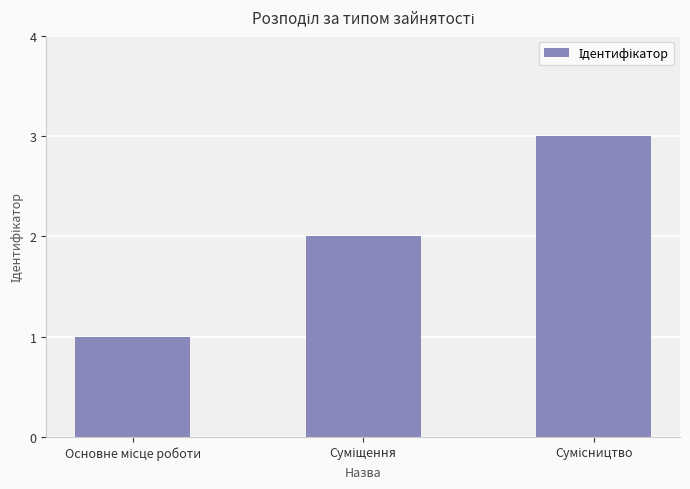

What is the difference between the maximum and minimum values?

2